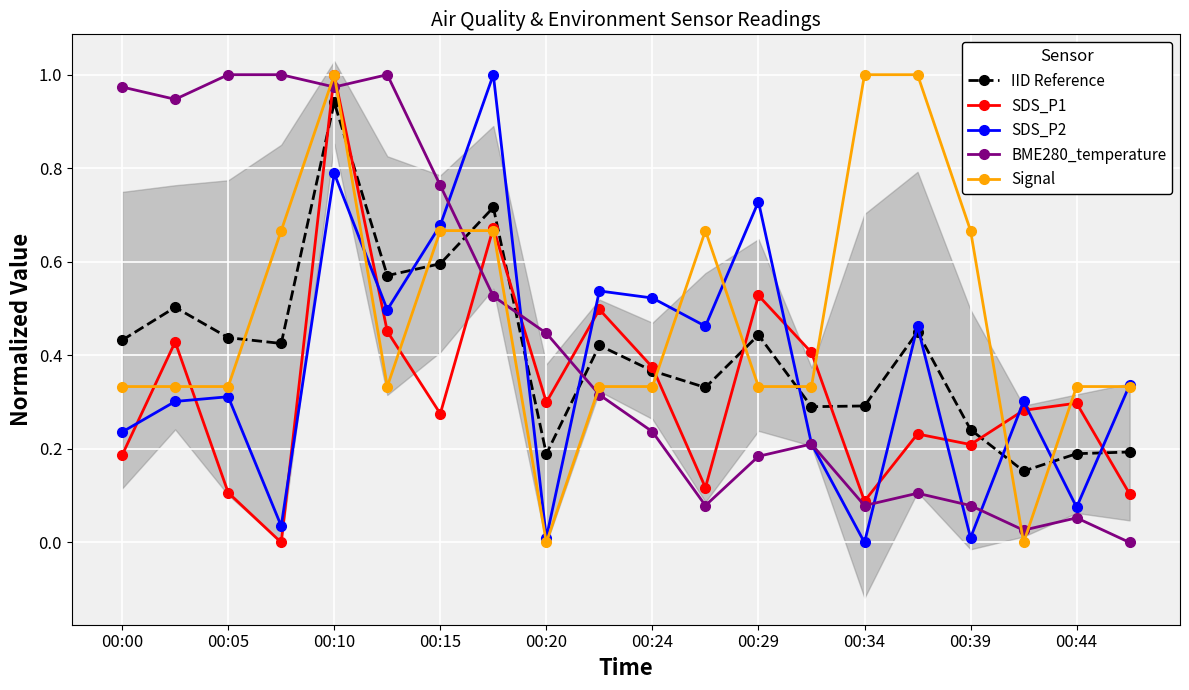

Rank the series by their maximum value, from highest to lowest.

SDS_P1, SDS_P2, BME280_temperature, Signal, IID Reference